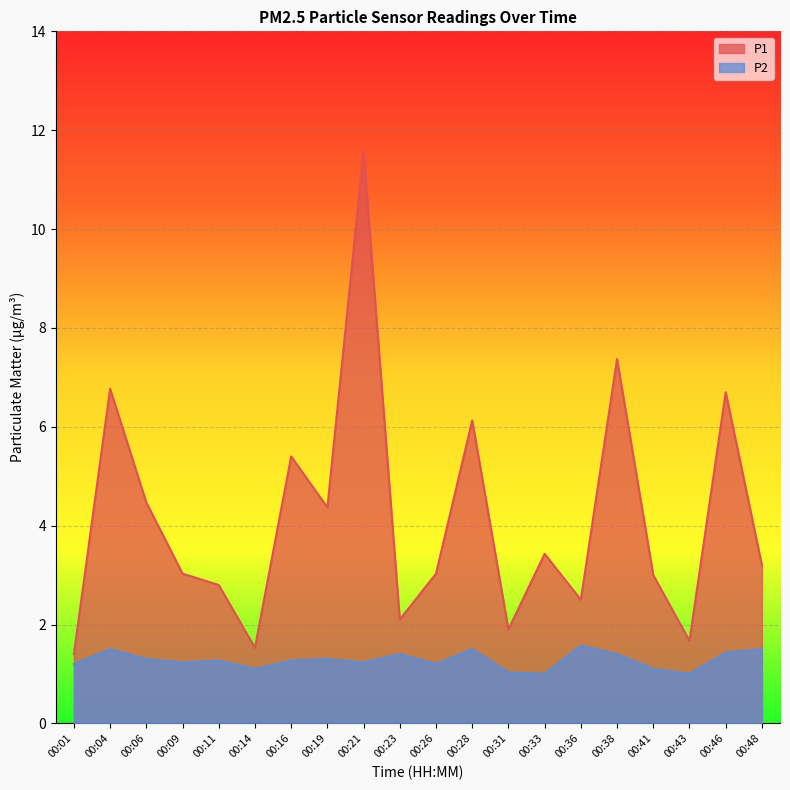

What is the spread (max minus min) of values at 00:11?

1.5